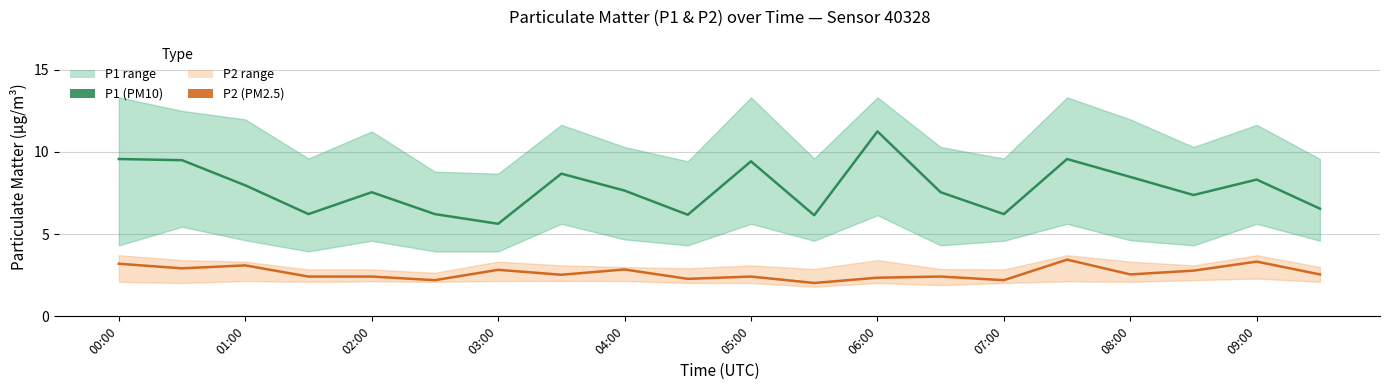

What is the minimum value for P1 (PM10)?

5.6